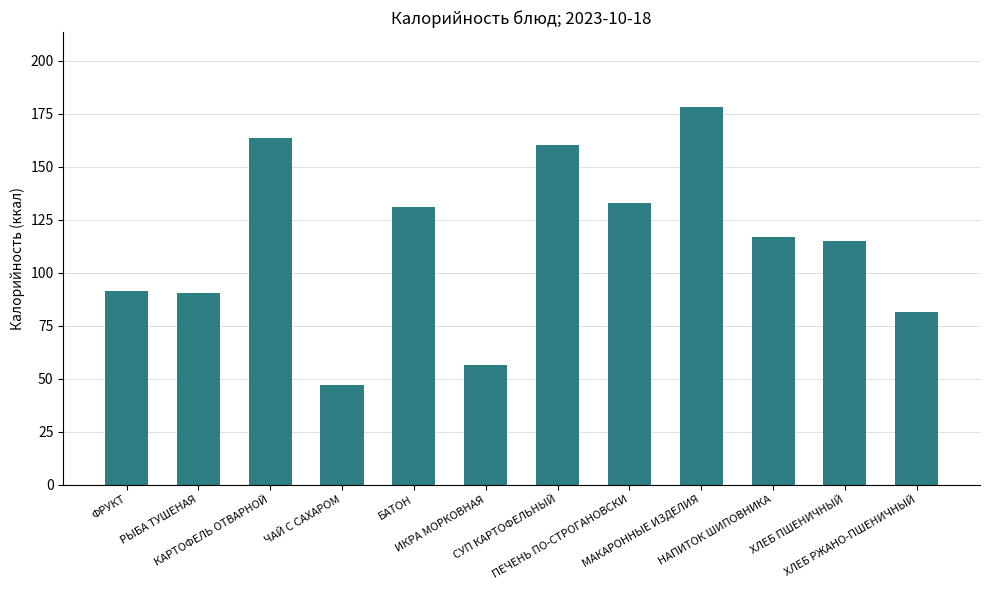

What is the average value?

113.7